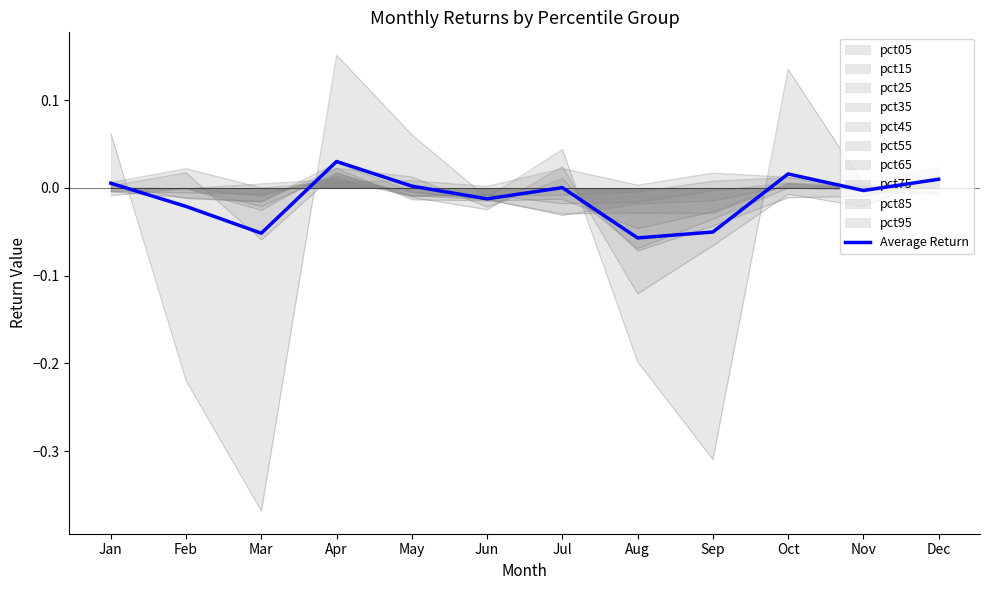

True or false: the data shows 0.0 at Apr.

False